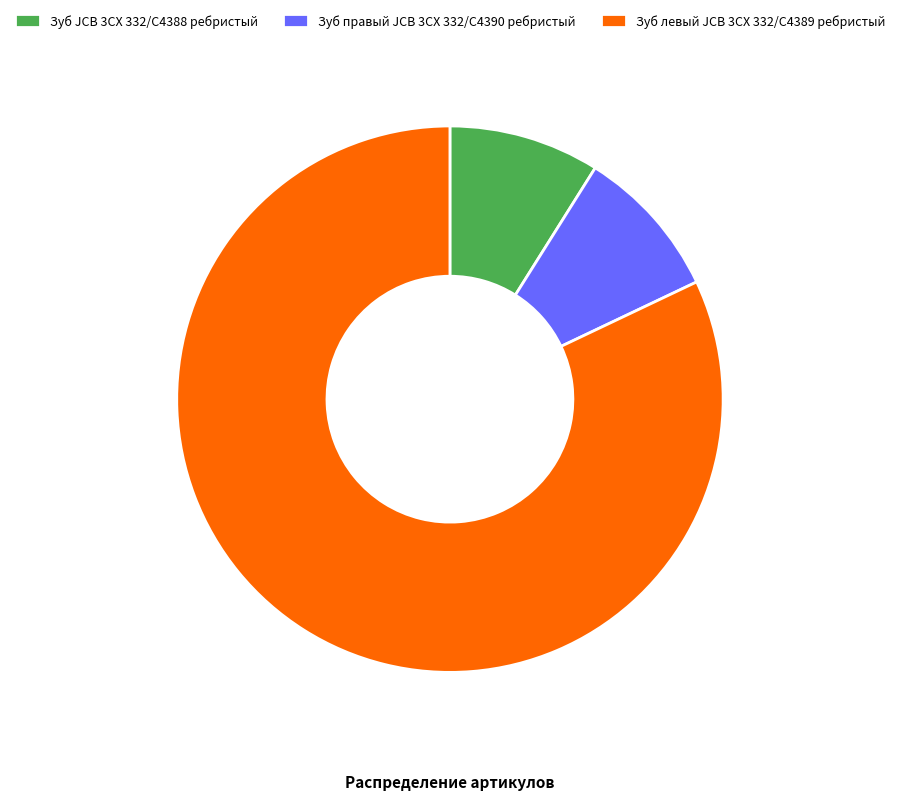

Count the number of slices in the pie.

3